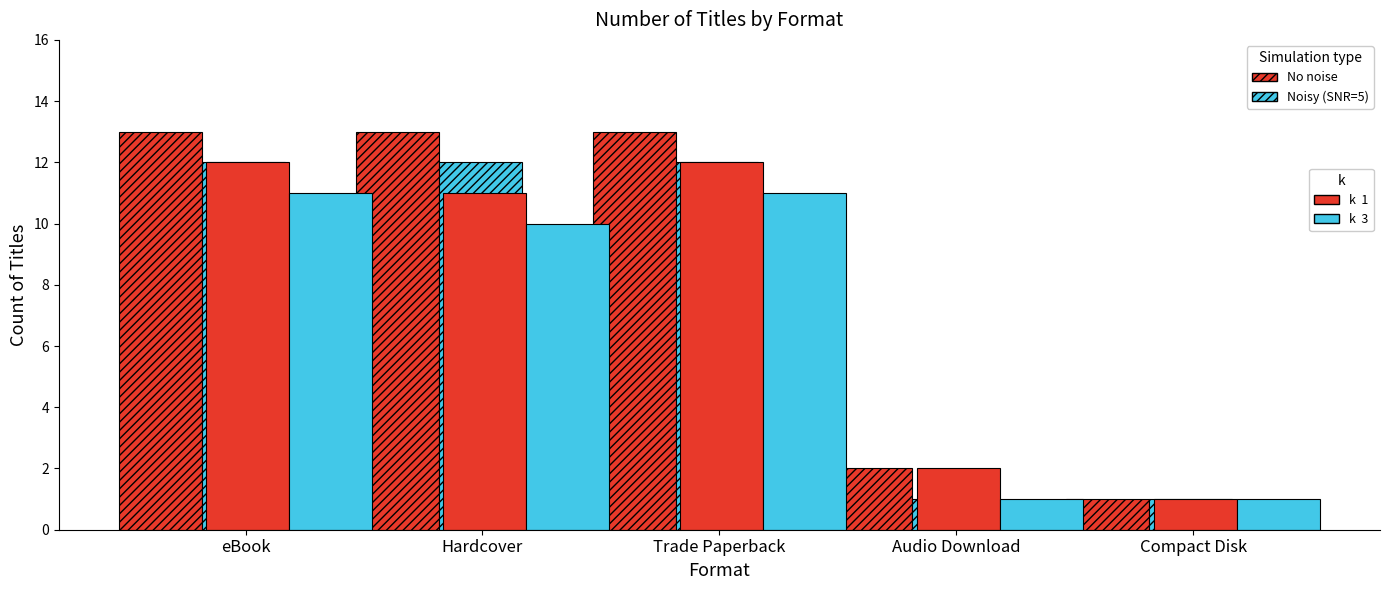

What is the label of the 3rd bar from the right?

Trade Paperback